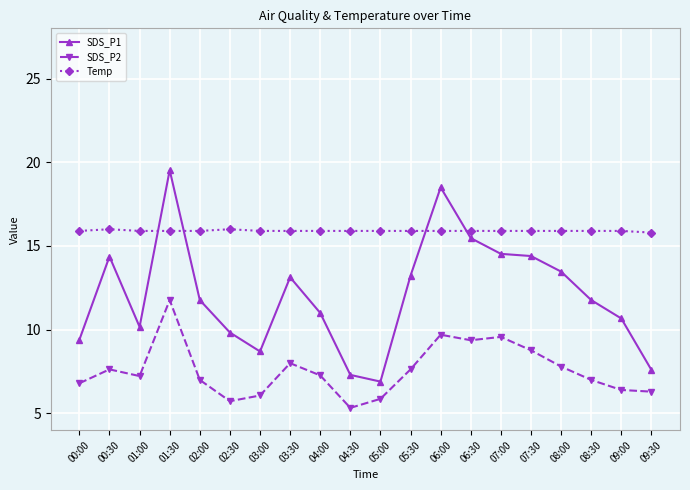

What is the label of the 15th point from the left?

07:00